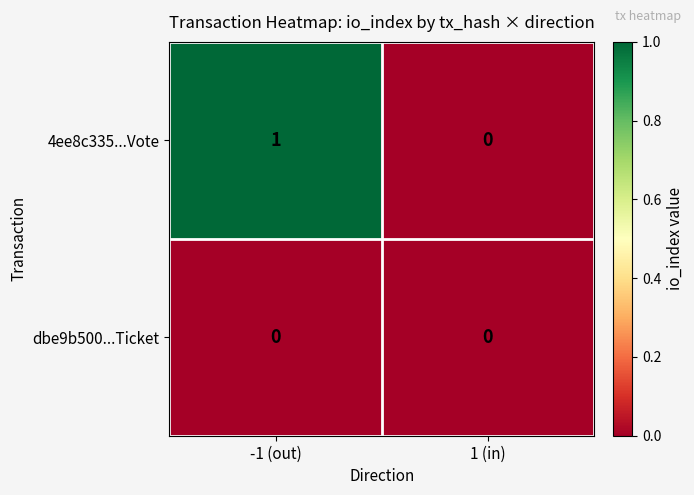

Where is 4ee8c335...Vote nearest to the value 0?

1 (in)